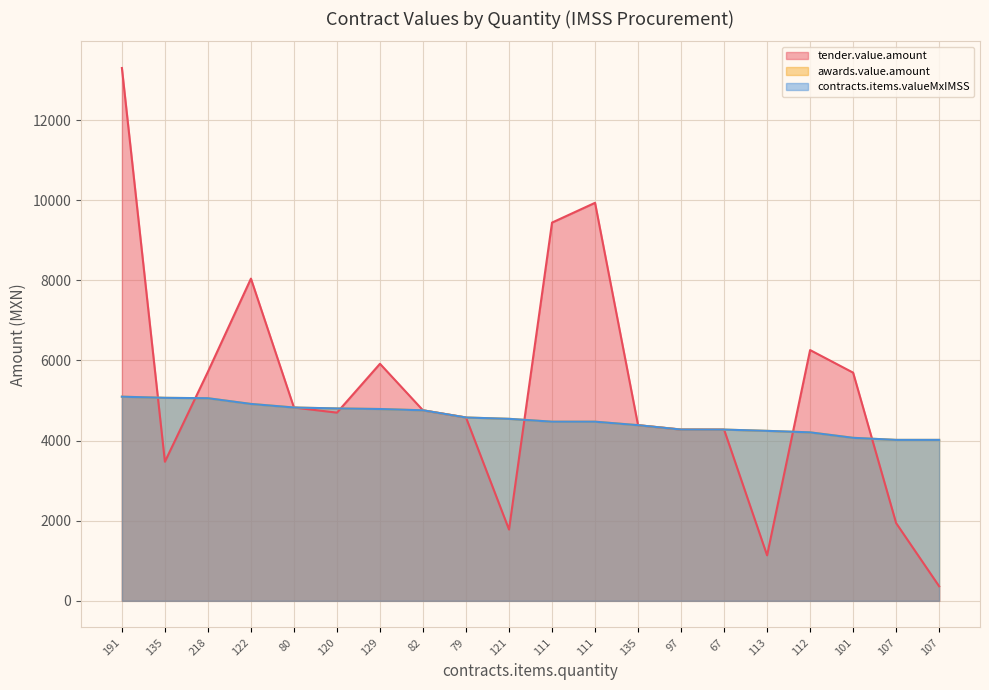

True or false: tender.value.amount and awards.value.amount cross at least once.

True